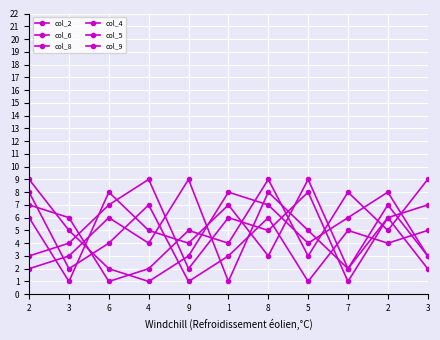

At 8, list the series in order from smallest to largest.

col_6, col_4, col_8, col_5, col_2, col_9